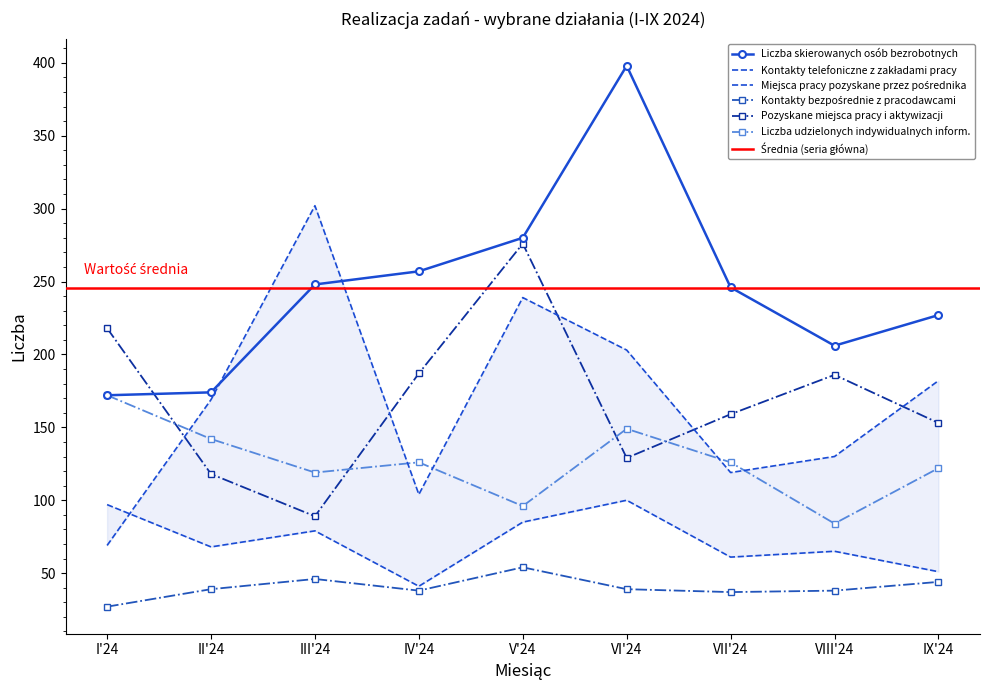

What position from the right is I'24?

9